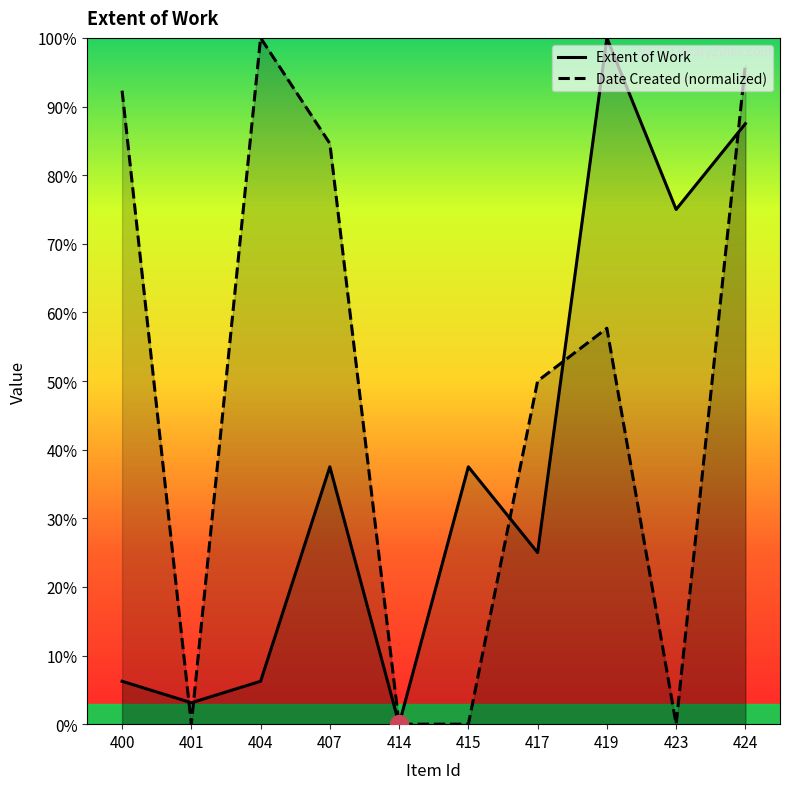

Which series has the largest total across all categories?

Date Created (normalized)